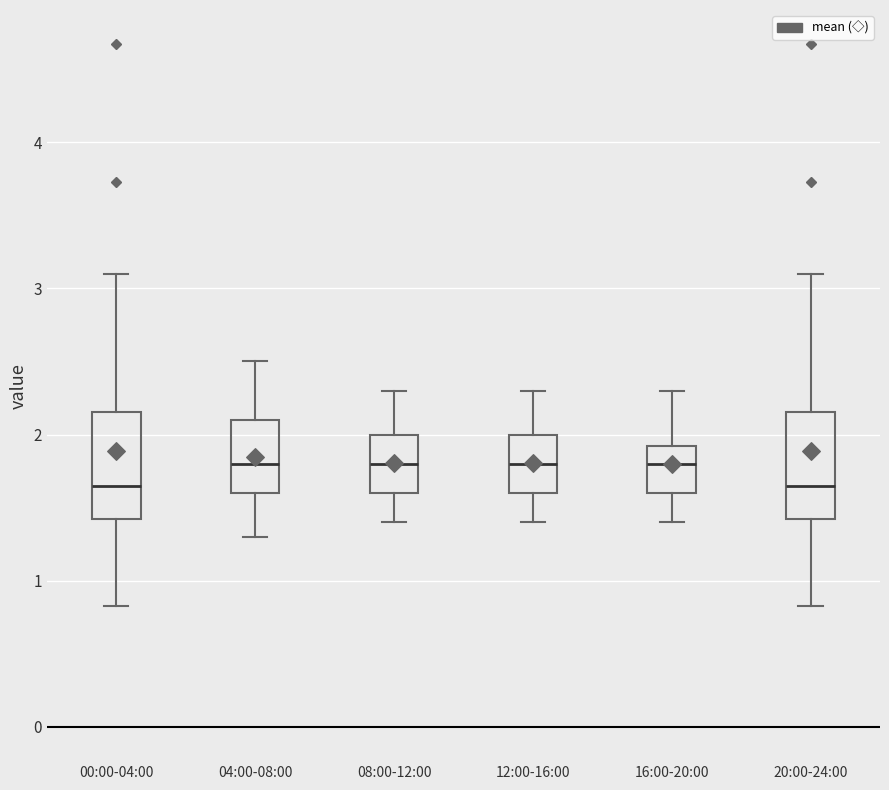

Reading left to right, read every box against the y-axis: the position of its median line, the range the box covers, and the ends of its whiskers. The values are not printed on the chart, so give them approximately, as read against the axis.

00:00-04:00: median 1.7, box 1.4 to 2.2, whiskers 0.8 to 3.1
04:00-08:00: median 1.8, box 1.6 to 2.1, whiskers 1.3 to 2.5
08:00-12:00: median 1.8, box 1.6 to 2.0, whiskers 1.4 to 2.3
12:00-16:00: median 1.8, box 1.6 to 2.0, whiskers 1.4 to 2.3
16:00-20:00: median 1.8, box 1.6 to 1.9, whiskers 1.4 to 2.3
20:00-24:00: median 1.7, box 1.4 to 2.2, whiskers 0.8 to 3.1